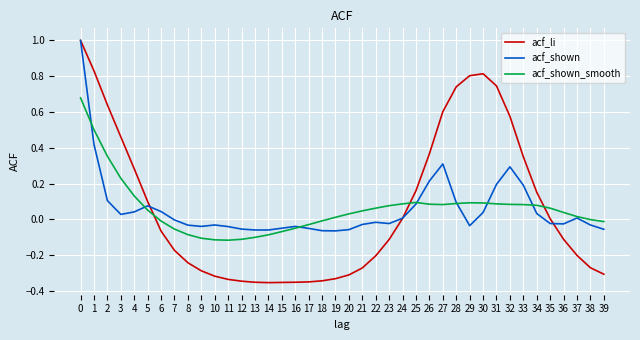

Which series has the largest range (max minus min)?

acf_li